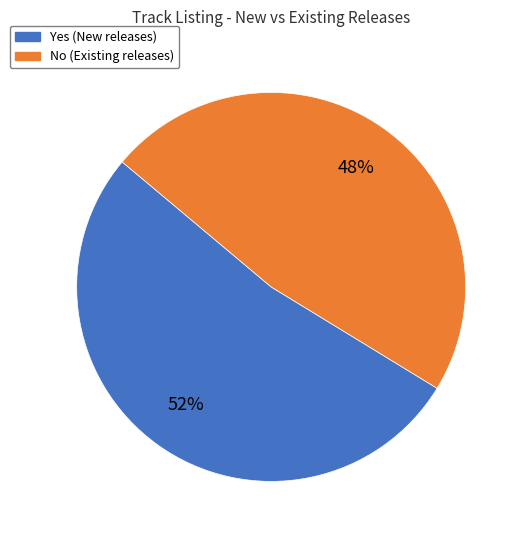

Which category accounts for the majority?

Yes